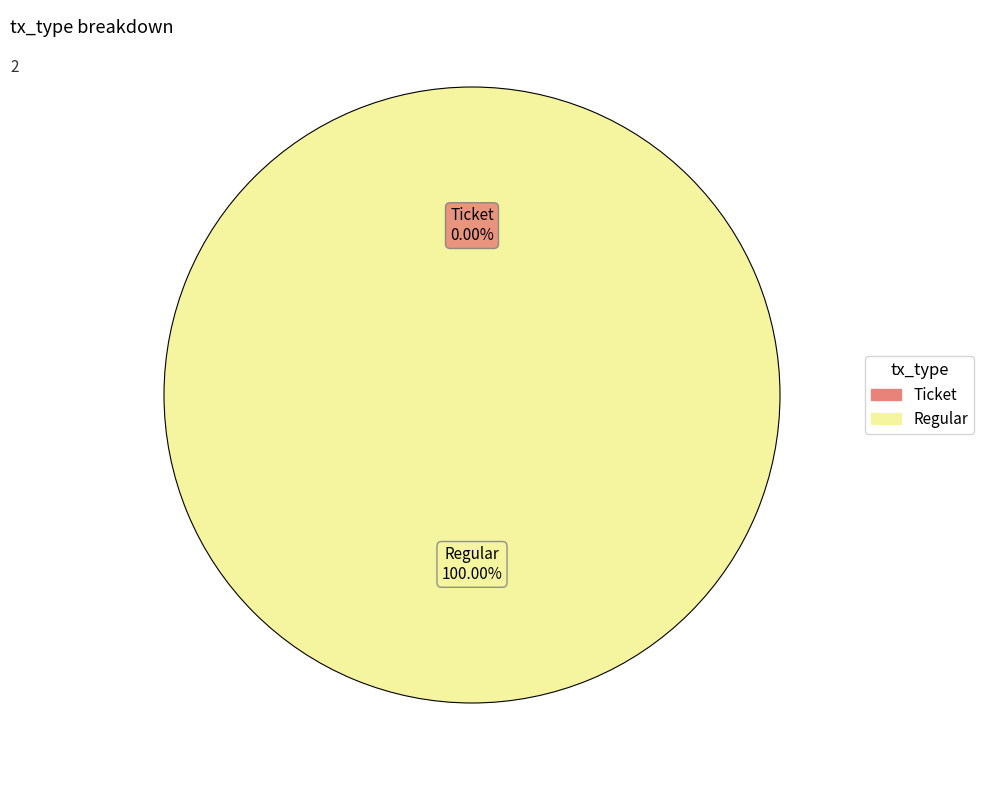

The Regular slice represents 95% of the pie. True or false?

False